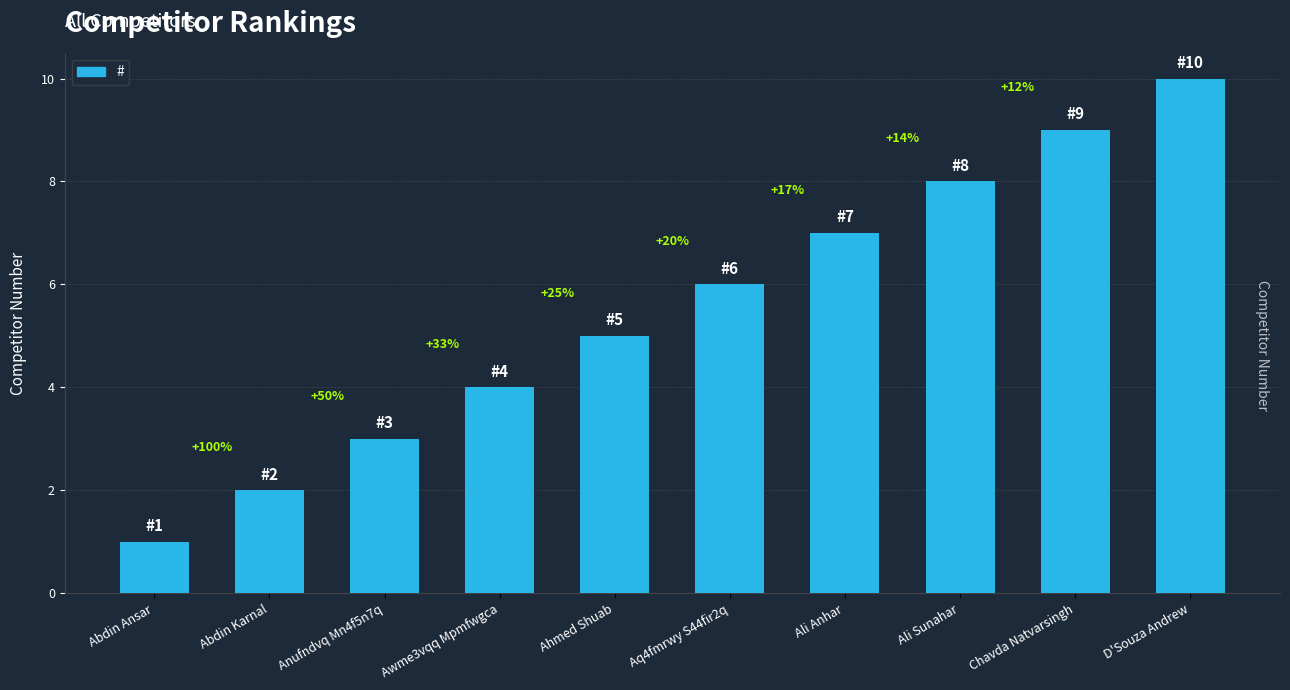

Reading left to right, what are all the values shown in this chart?

1	2	3	4	5	6	7	8	9	10